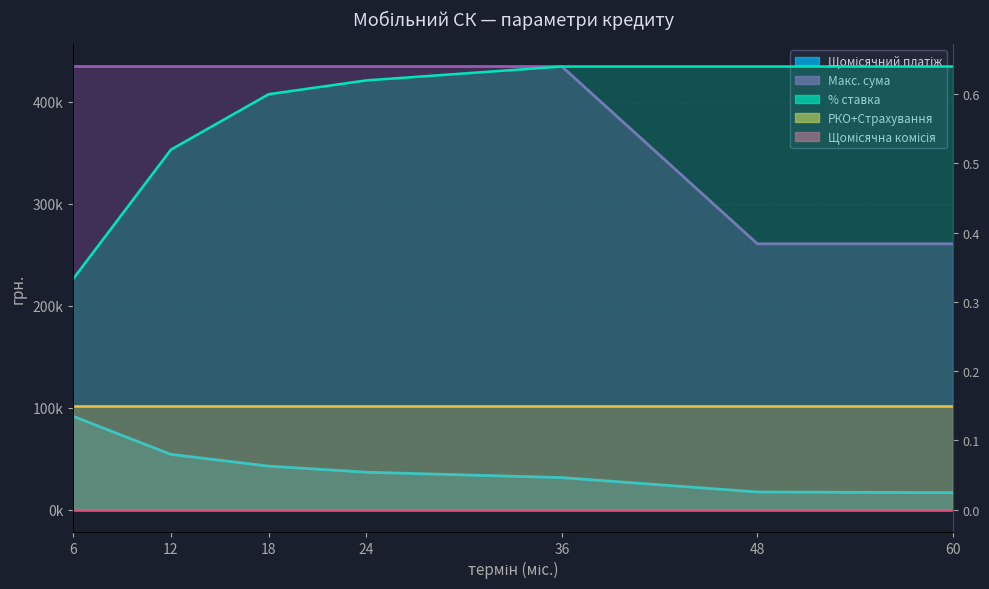

True or false: Макс. сума has a value of 211693.3 at 18.

False